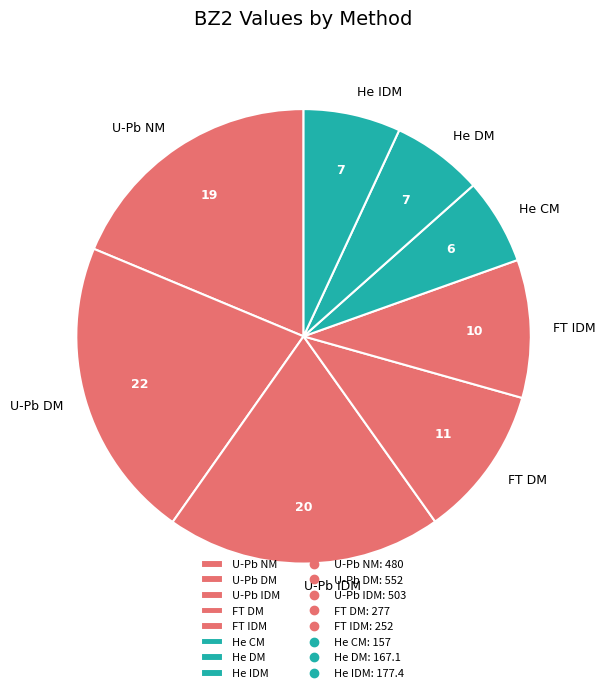

What is the largest slice in the pie chart?

U-Pb DM